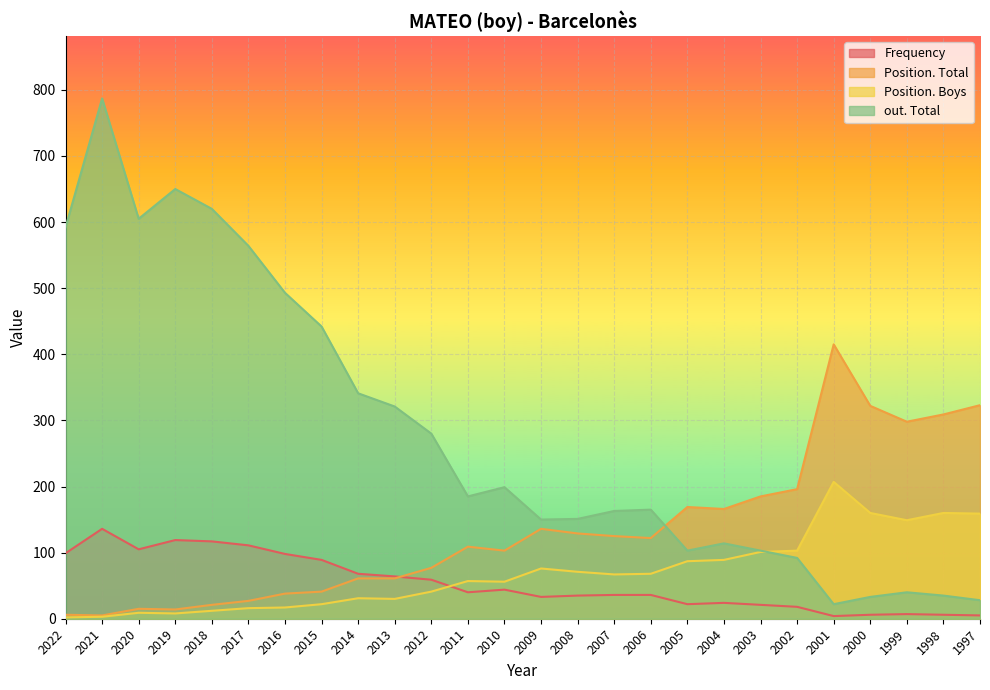

True or false: Position. Boys has a value of 240 at 2000.

False